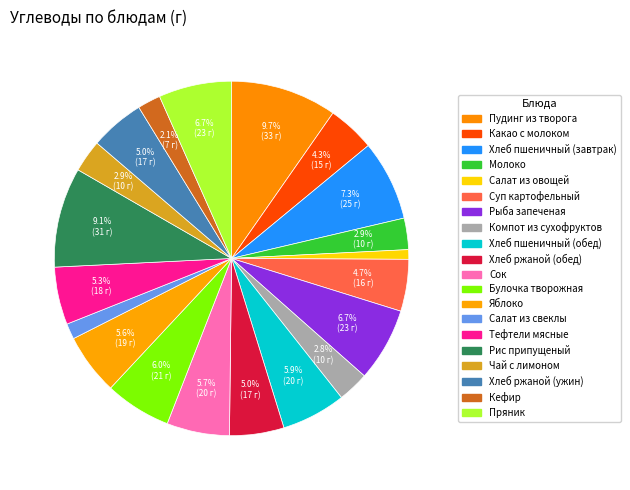

What is the change in value from Сок to Рис припущеный?

+11.6